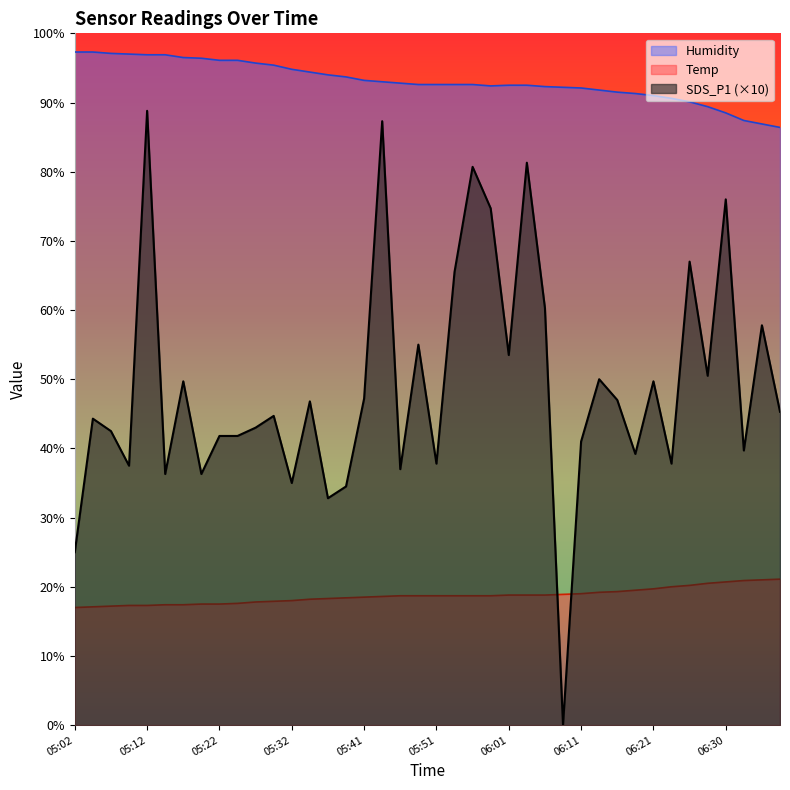

Which series has the widest spread of values?

SDS_P1 (×10)